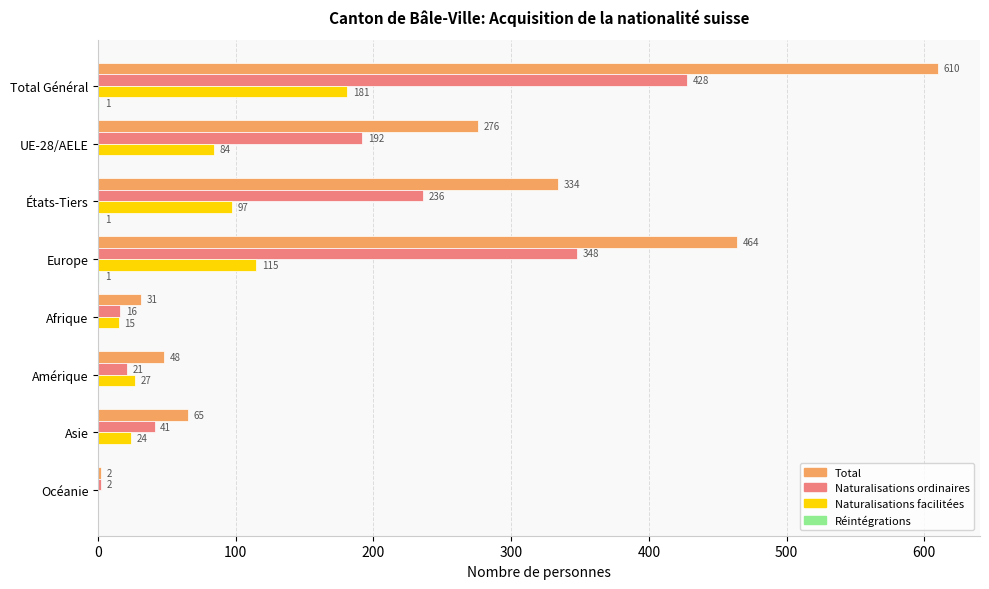

What is the sum of all Naturalisations ordinaires values?

1284